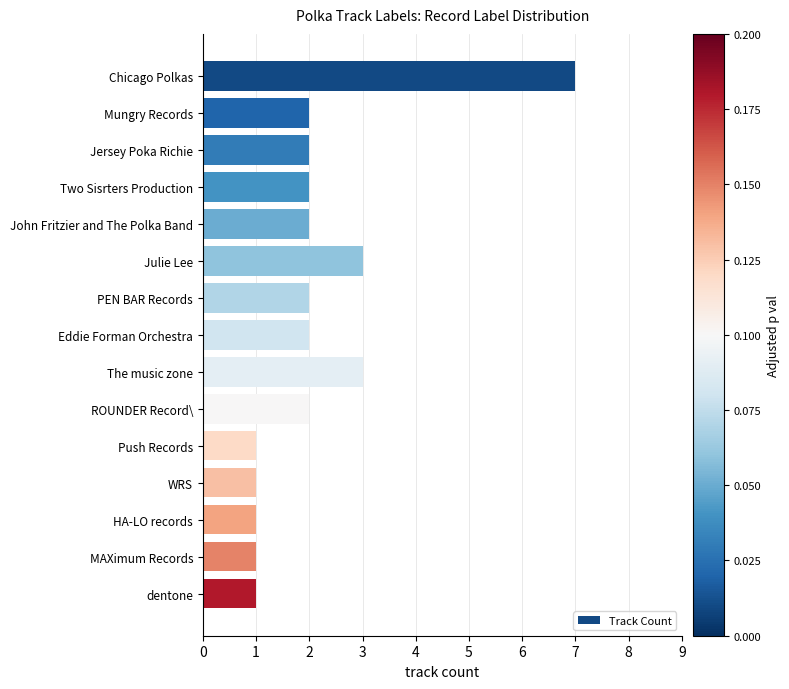

Is it true that the value at Chicago Polkas is 7?

True